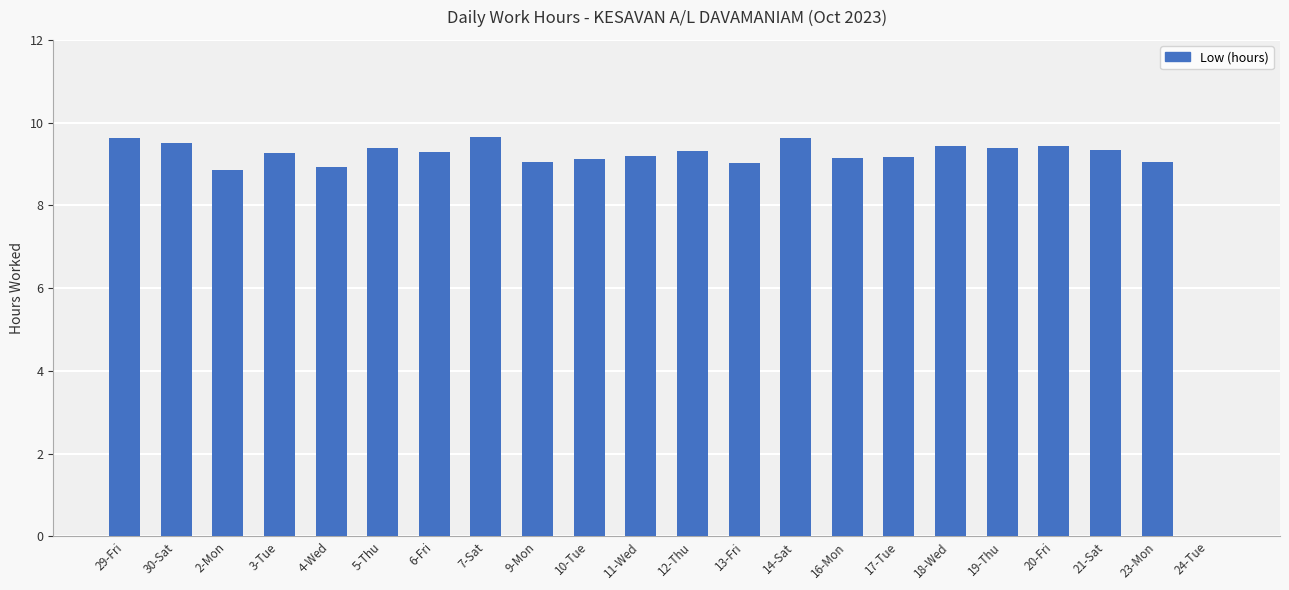

What is the maximum value shown in the chart?

9.7